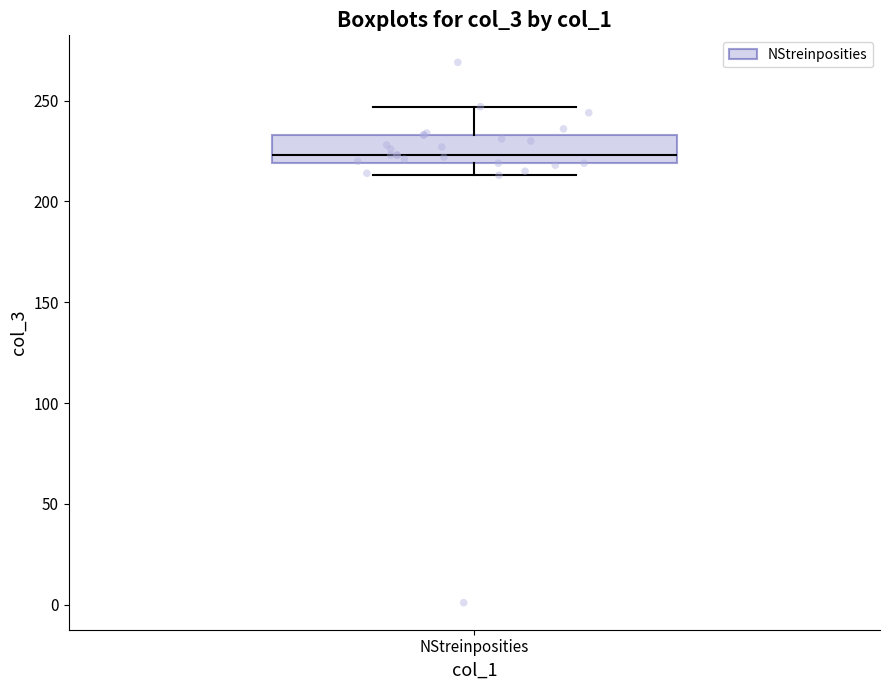

Transcribe this box plot: give where the median line is, the range the box spans, and where the two whiskers end, as read against the y-axis. The values are not printed on the chart, so give them approximately, as read against the axis.

median 225, box 220 to 235, whiskers 215 to 245